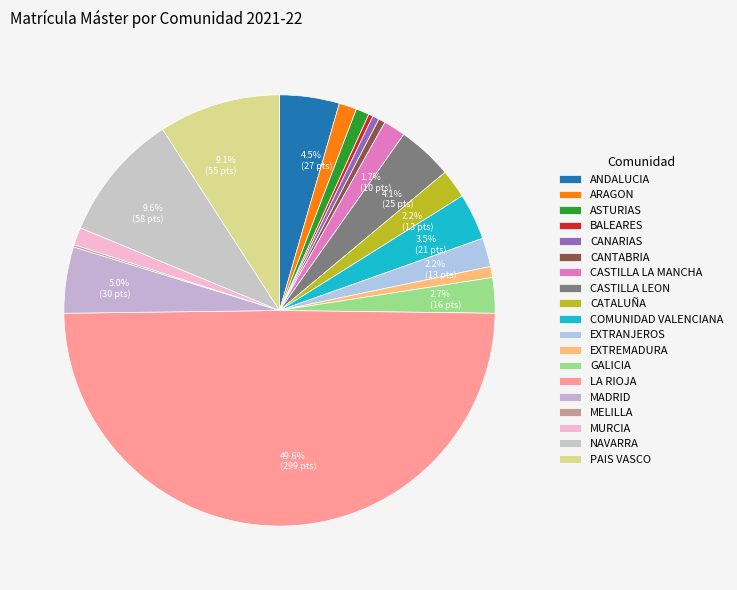

Count the number of slices in the pie.

19